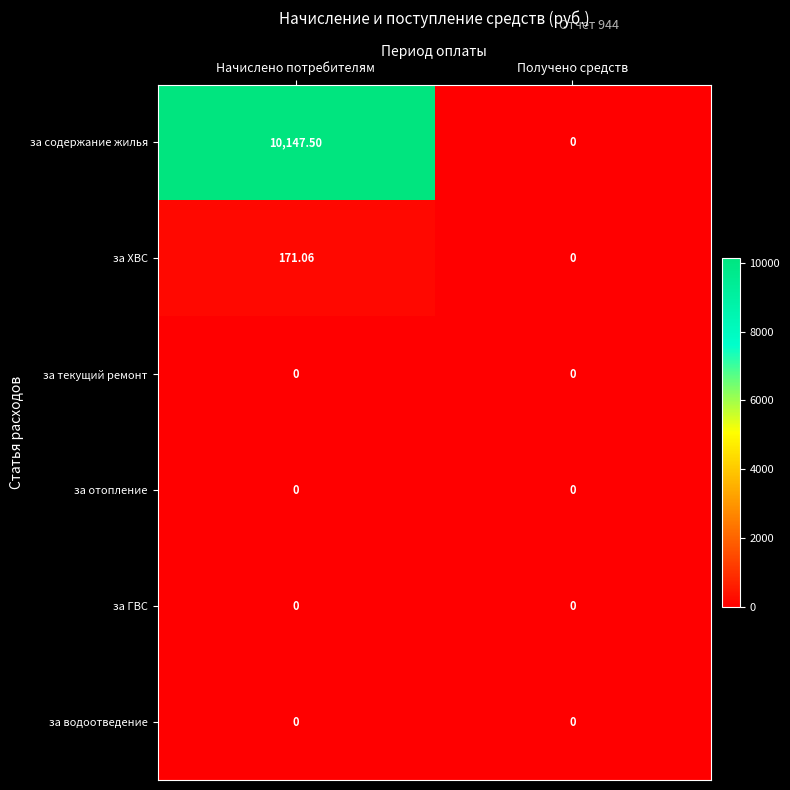

Which series has the largest total across all categories?

за содержание жилья